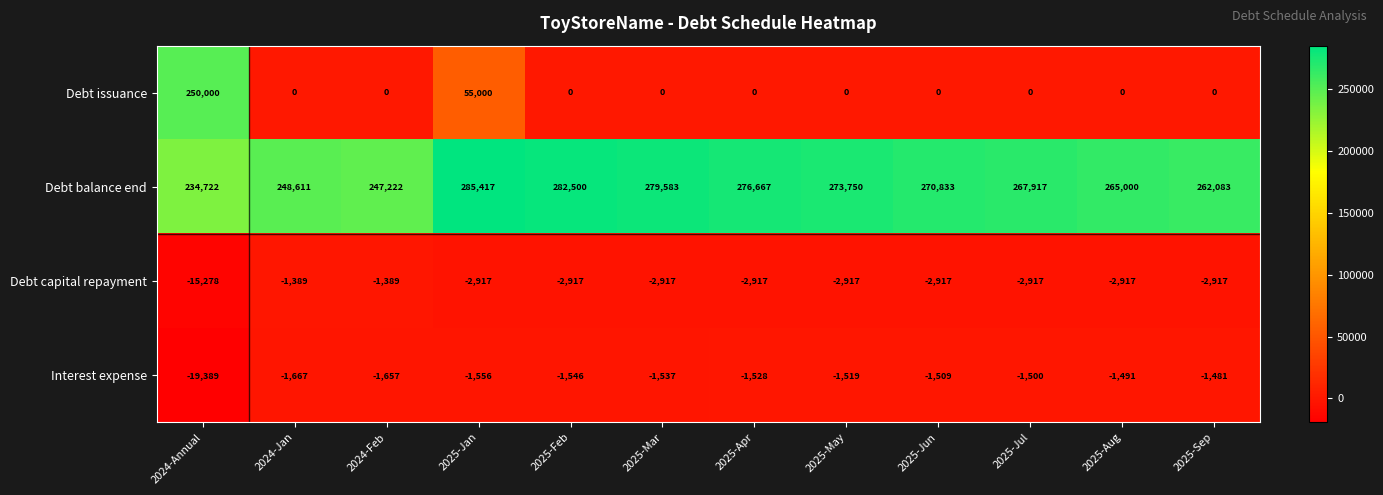

Which series has the widest spread of values?

Debt issuance